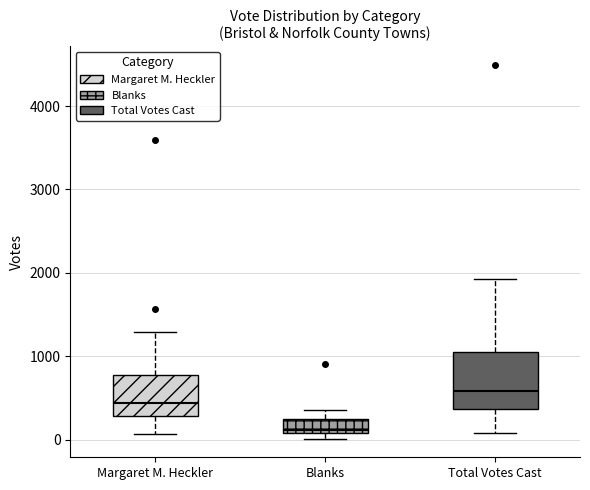

Which box's median line is the lowest?

Blanks